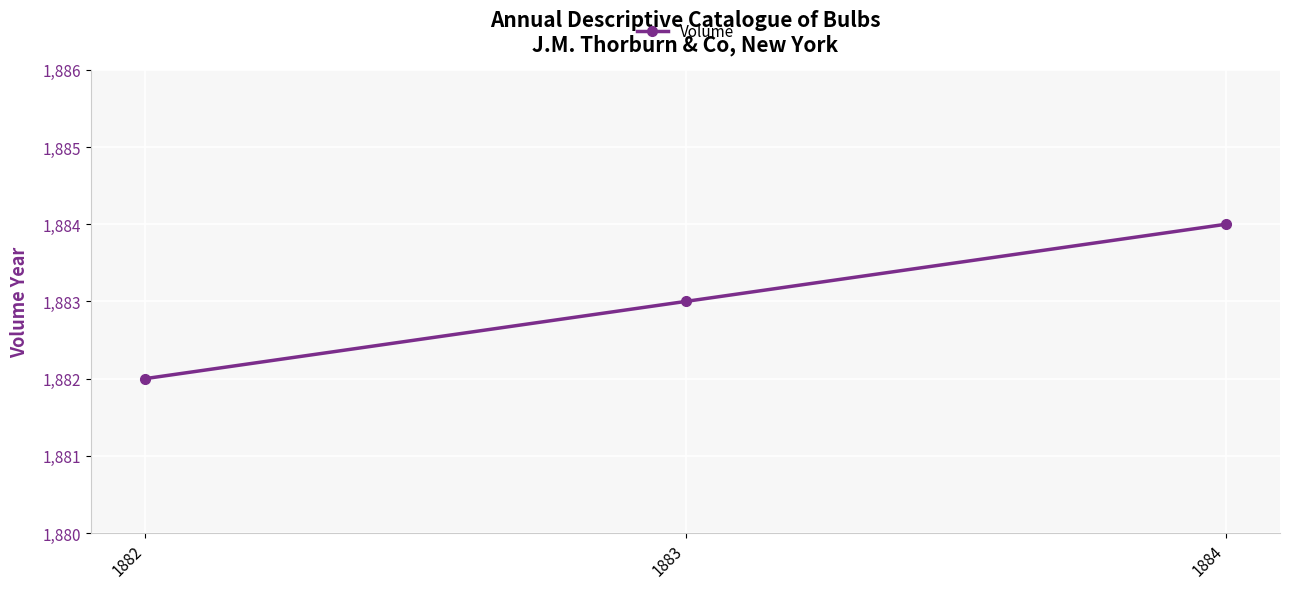

List the labels in order of value, smallest first.

1882, 1883, 1884